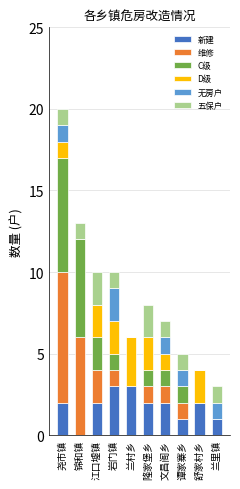

What is the total value across all series at 锦和镇?

13